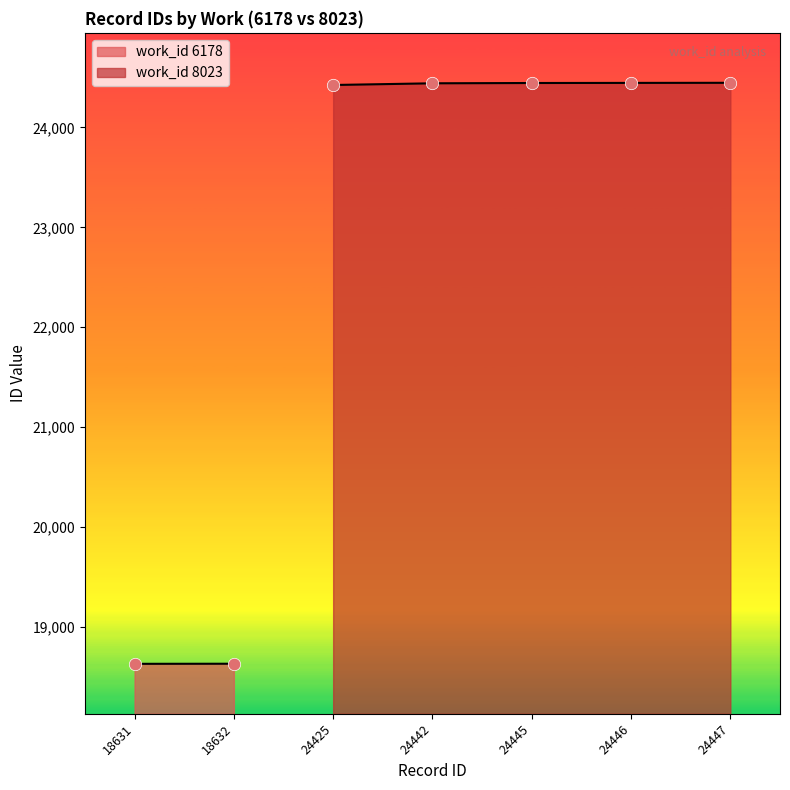

The value of work_id 8023 at 24442 is 24442. True or false?

True